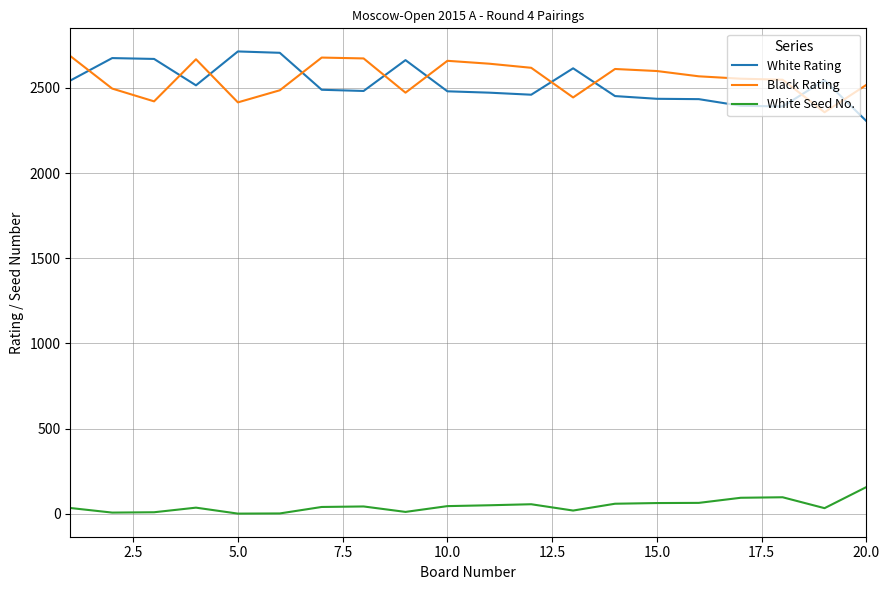

True or false: White Rating and White Seed No. intersect in this chart.

False